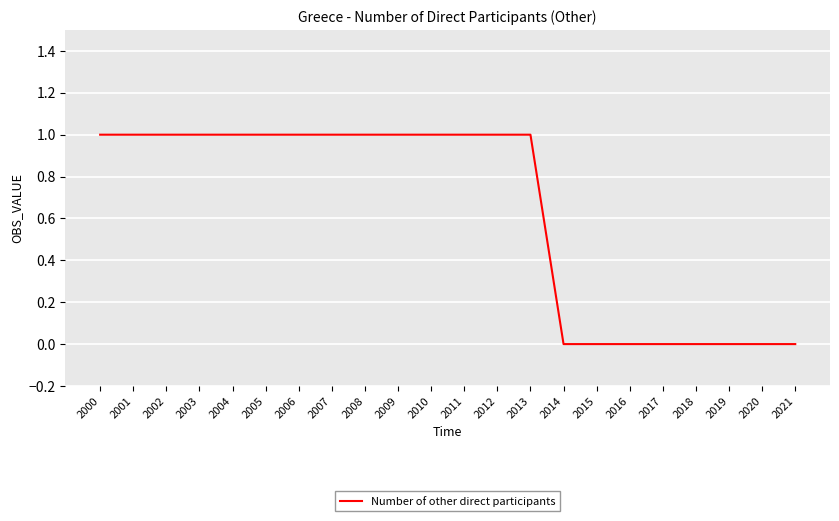

What is the difference between the second highest and second lowest values?

1